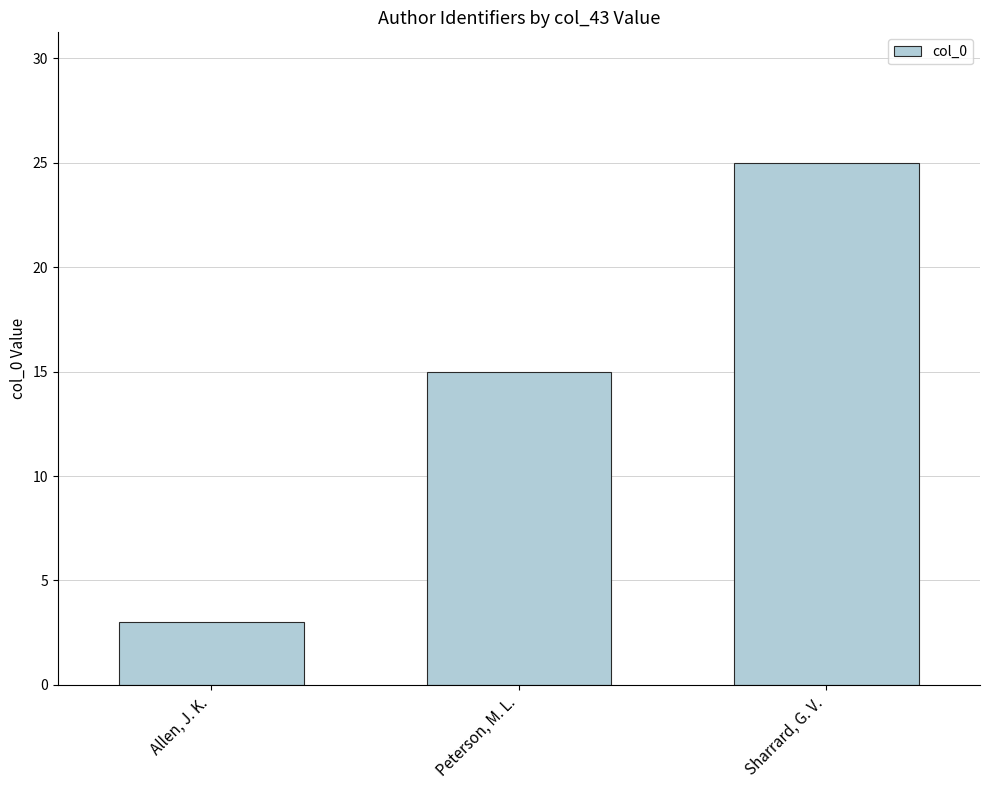

Is it true that the value at Peterson, M. L. is 26?

False